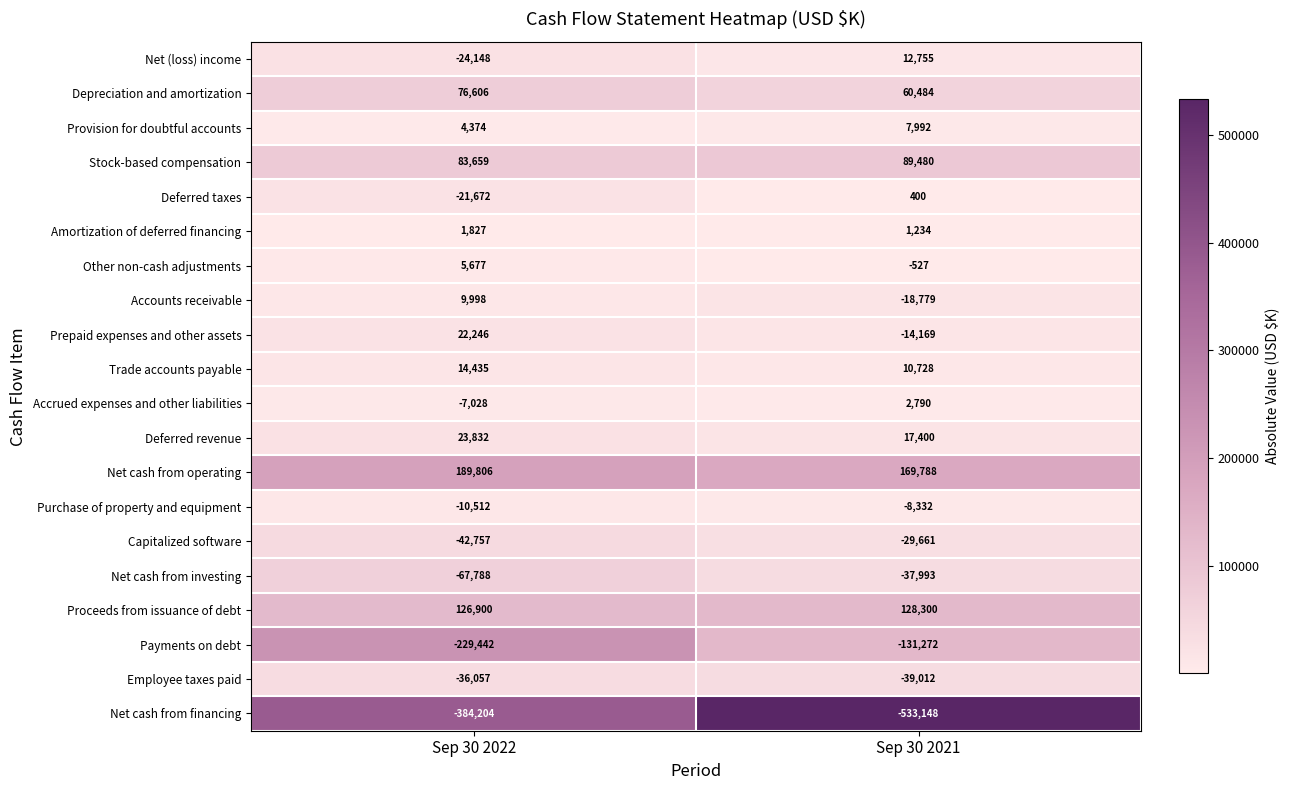

What is the smallest value displayed?

-533148